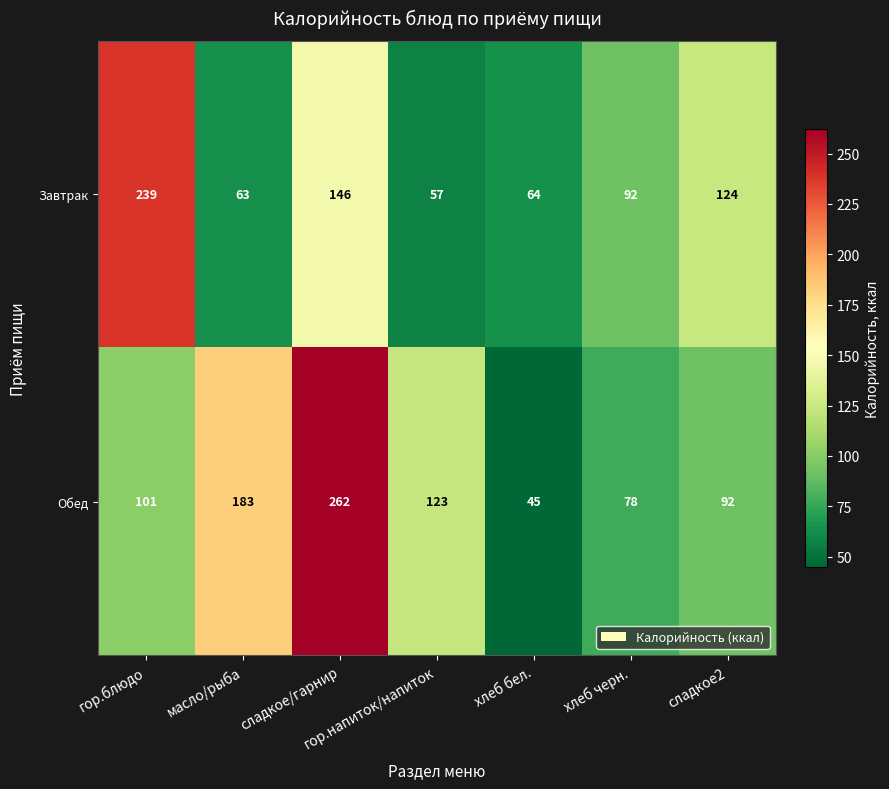

What is the sum of all Обед values?

884